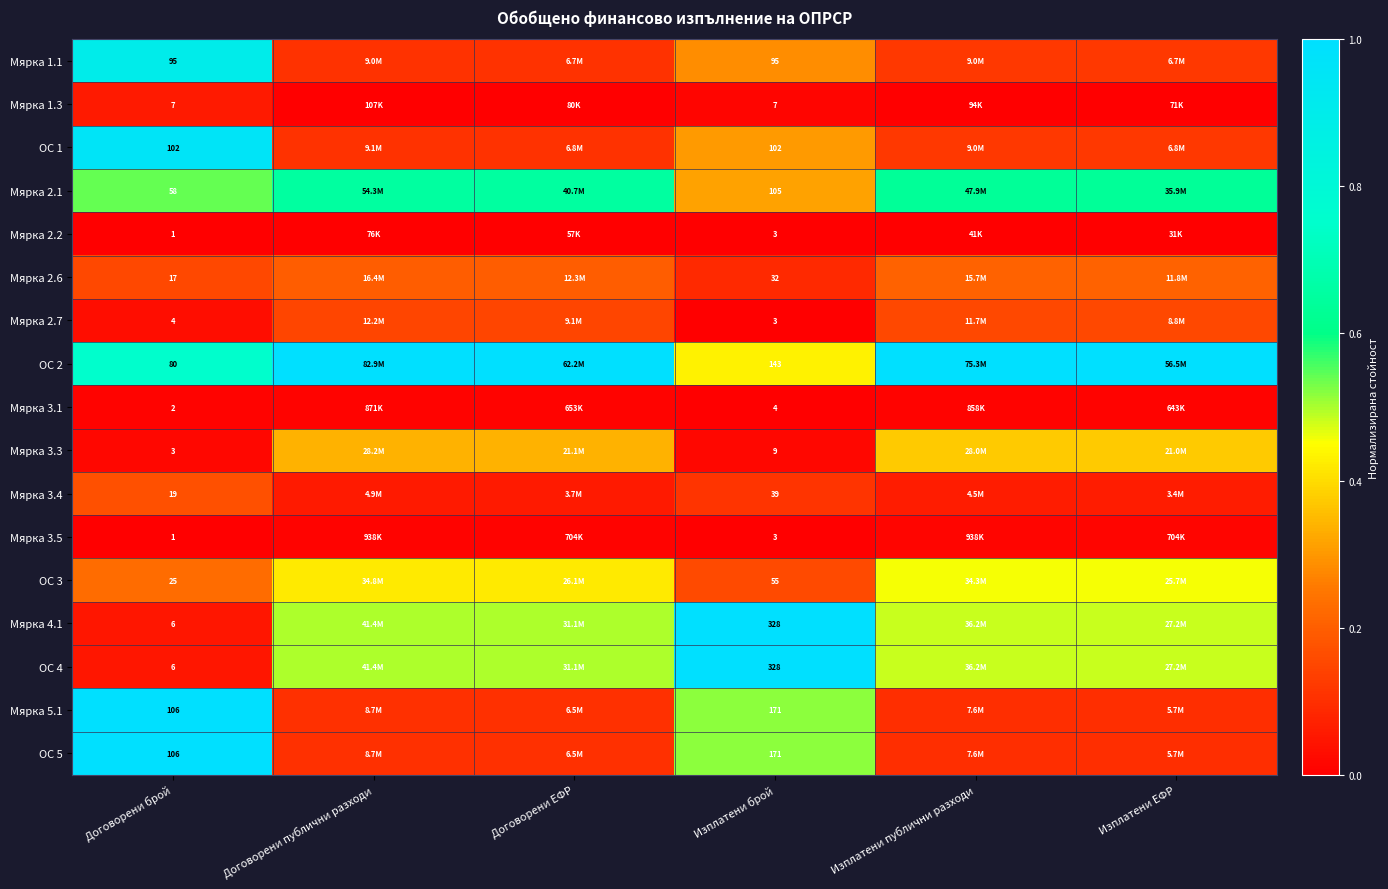

Is the value of Мярка 4.1 at Изплатени брой greater than the value of Мярка 2.7 at Договорени брой?

Yes